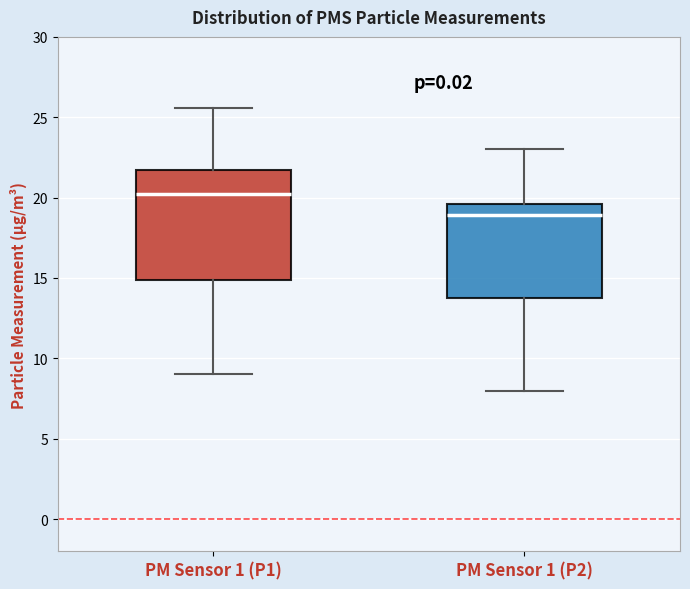

Reading left to right, transcribe this box plot: for each box, give where its median line is, the range the box spans, and where its two whiskers end, as read against the y-axis. The values are not printed on the chart, so give them approximately, as read against the axis.

PM Sensor 1 (P1): median 20.0, box 15.0 to 21.5, whiskers 9.0 to 25.5
PM Sensor 1 (P2): median 19.0, box 14.0 to 19.5, whiskers 8.0 to 23.0